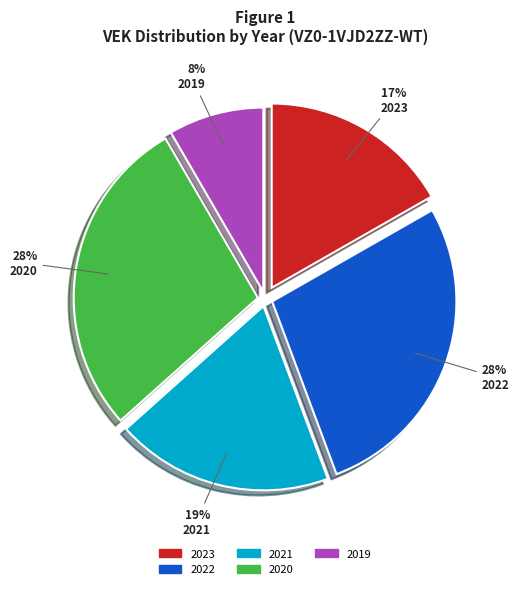

Is it true that 2023 is 10% of the pie?

False